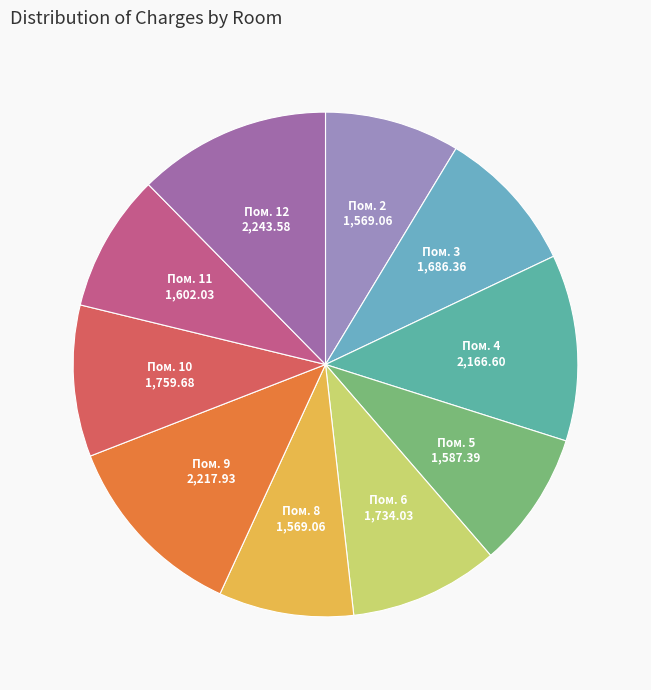

How many segments does this pie chart have?

10